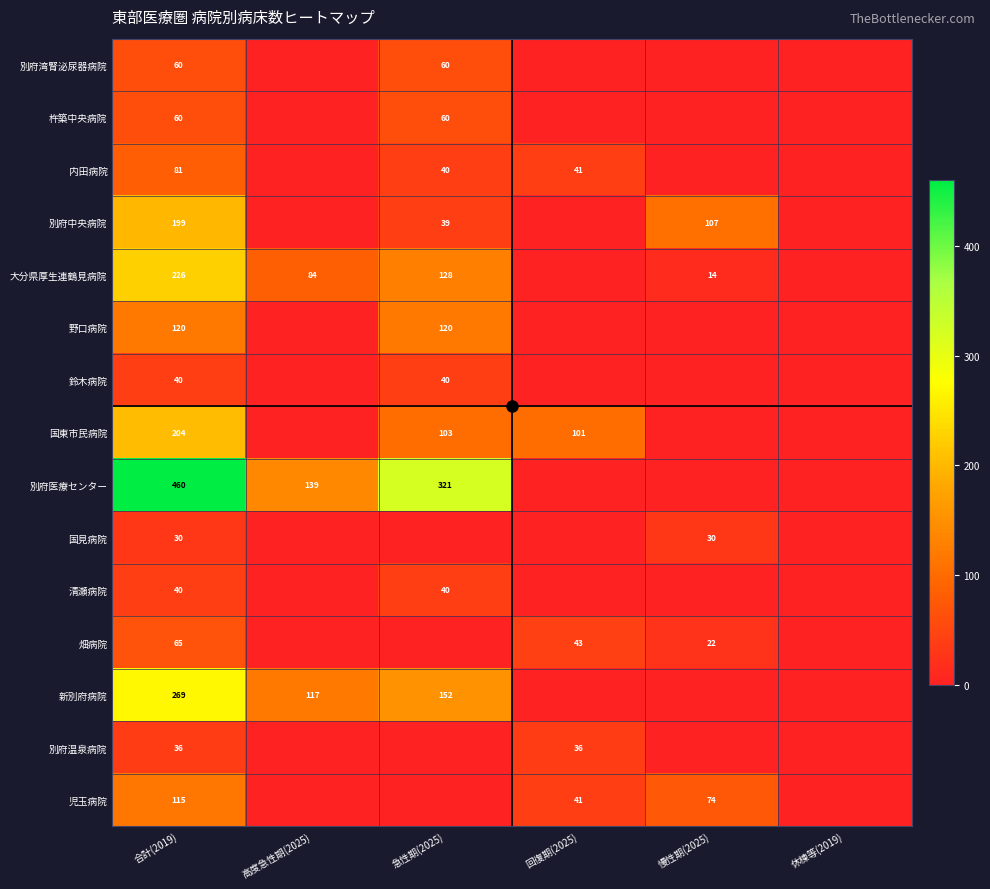

True or false: 別府中央病院 has a value of 199 at 合計(2019).

True